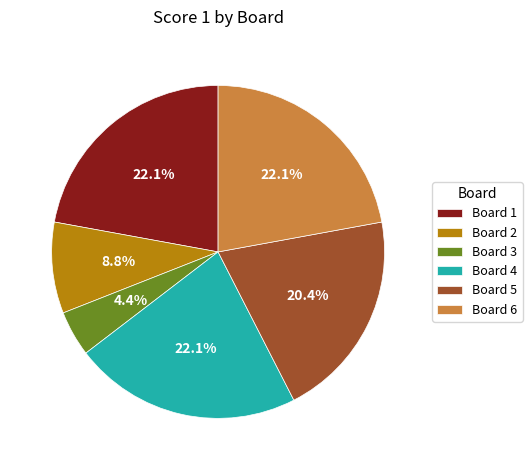

Do Board 3 and Board 1 together represent more than half of the pie?

No